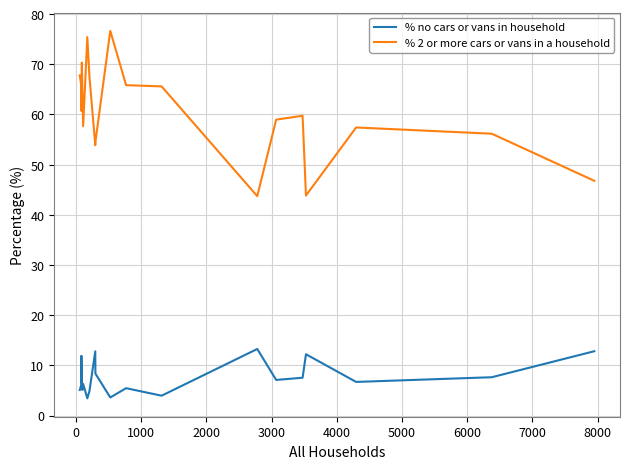

Which series has the largest total across all categories?

% 2 or more cars or vans in a household